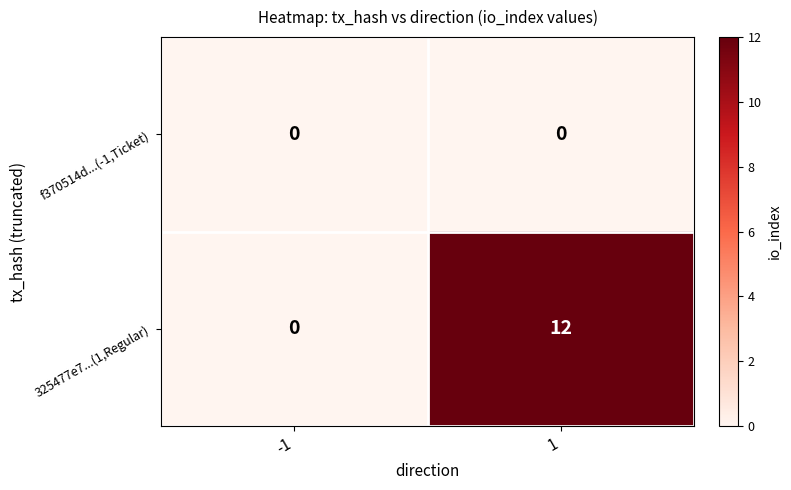

The 325477e7...(1,Regular) series shows 0 at -1. True or false?

True